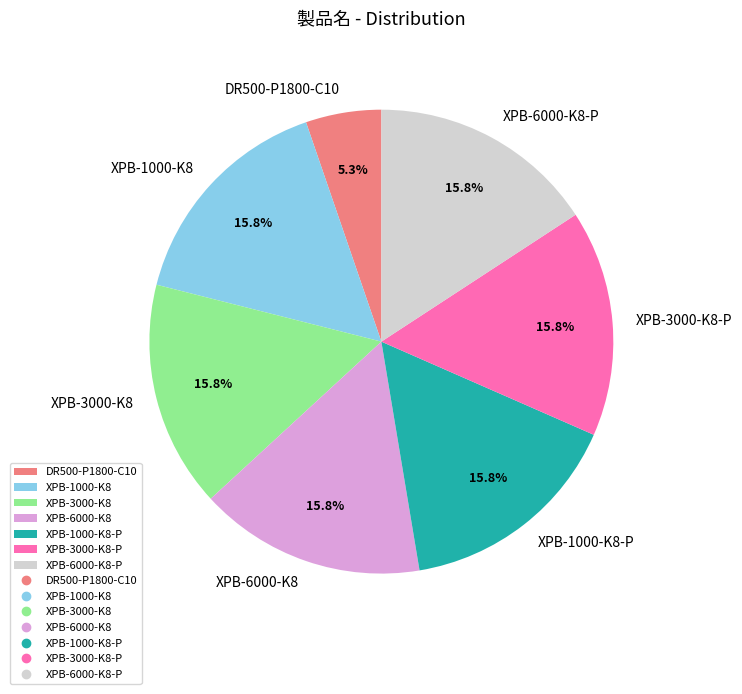

Is there any slice that represents more than half of the pie?

No